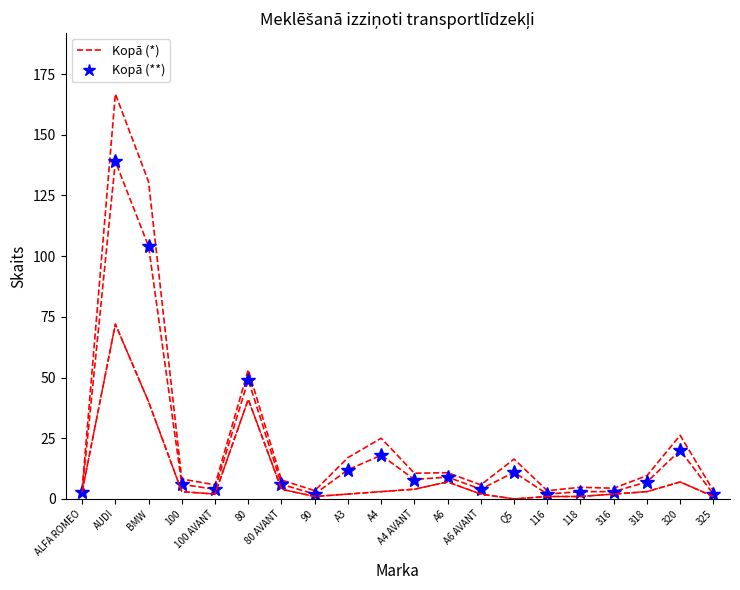

What is the value of the Kopā (**) point at the 1st from the left?

3